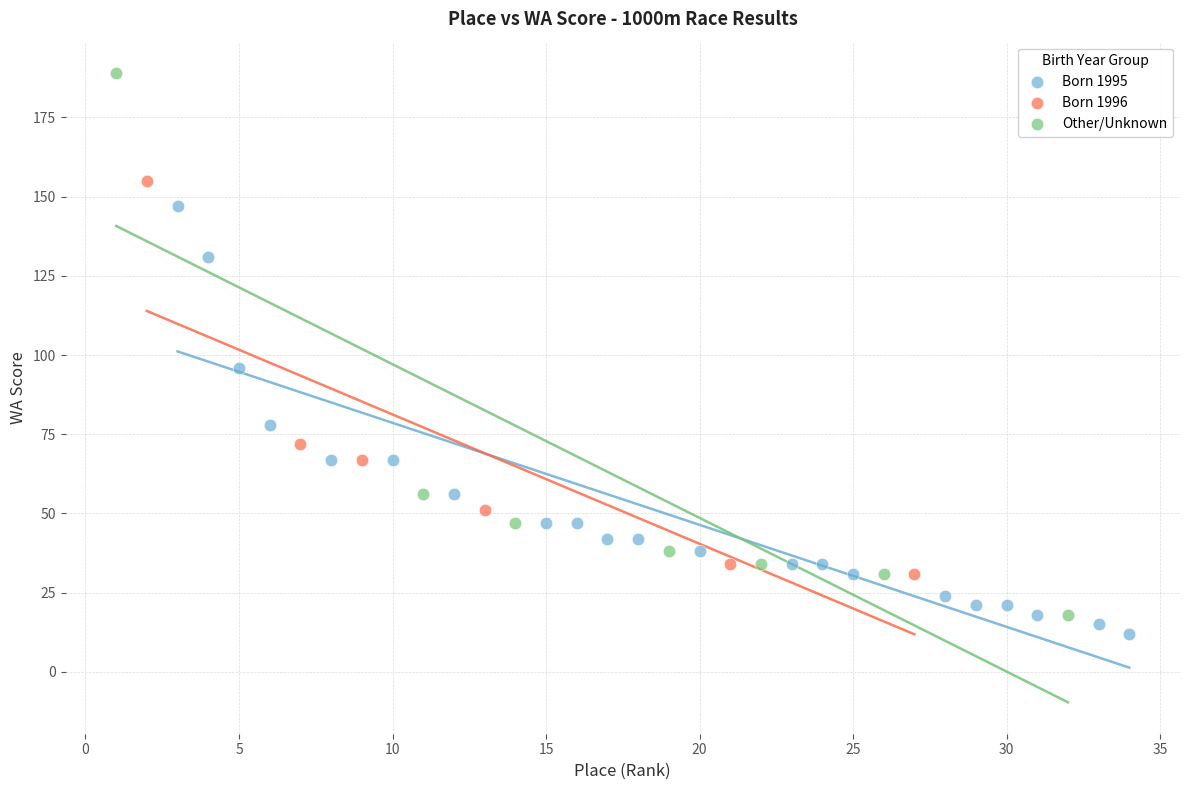

Which series has the largest Y range (max minus min)?

Other/Unknown